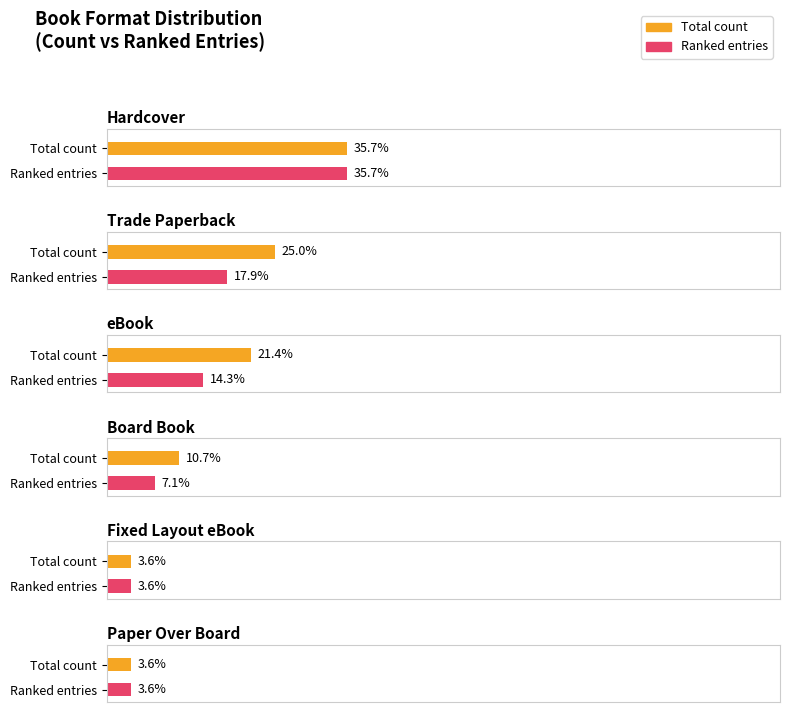

What is the label of the 2nd bar from the left?

Trade Paperback